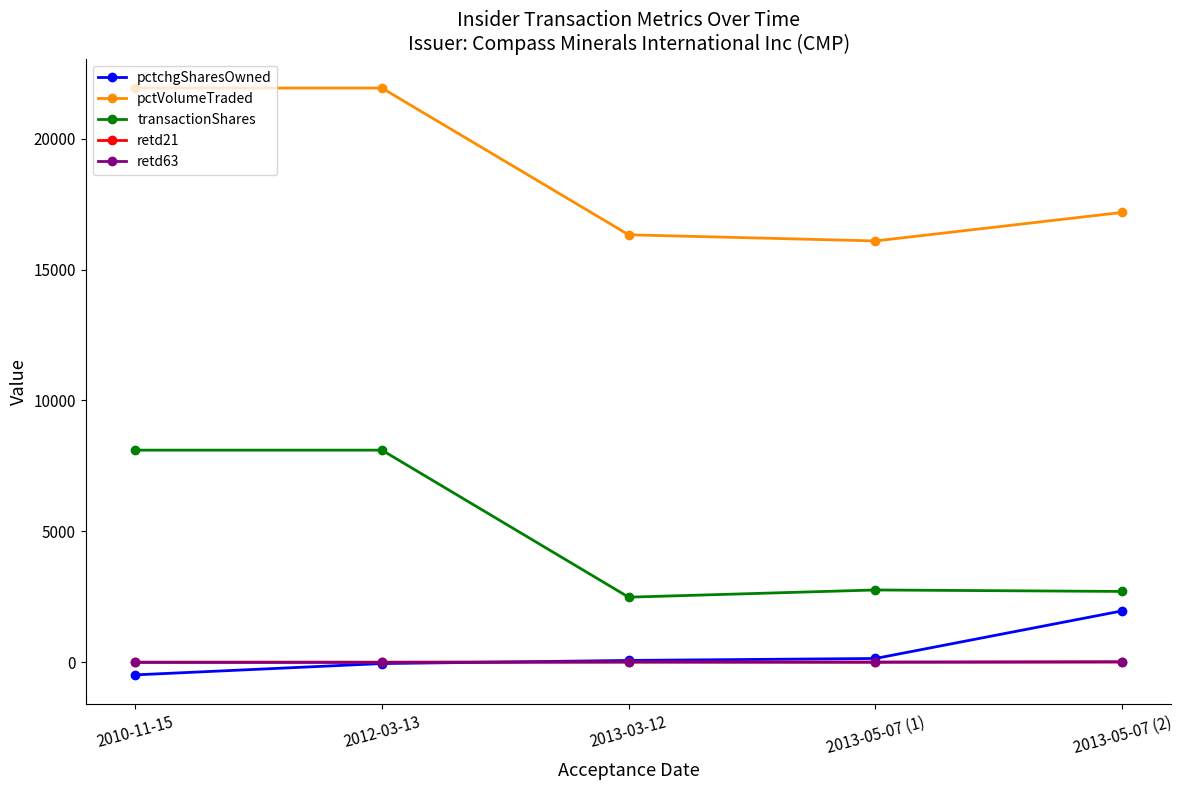

At how many categories does at least one series exceed 13458?

5